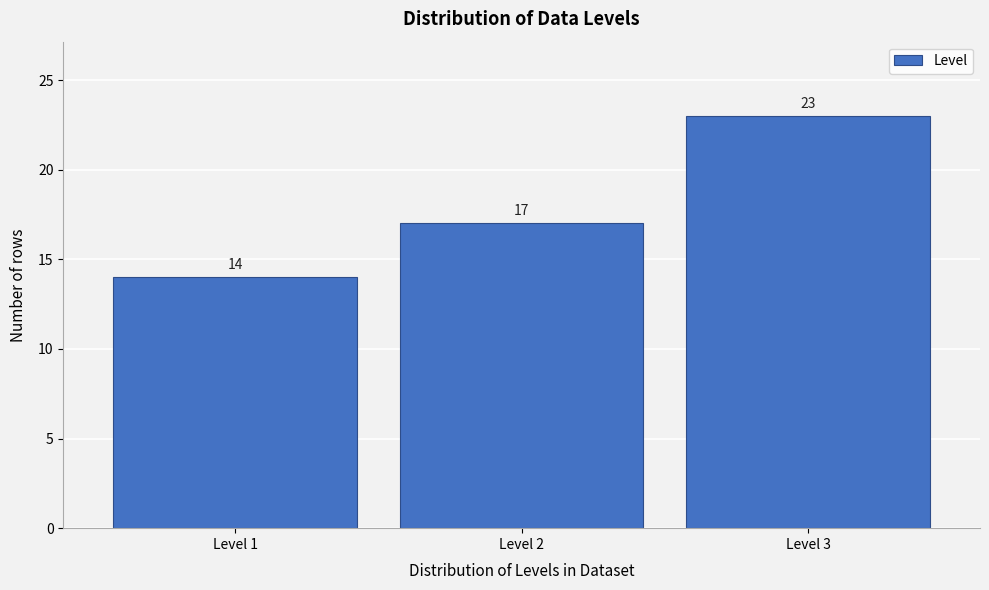

Over which range of the x-axis is the bar tallest?

2.5 to 3.5